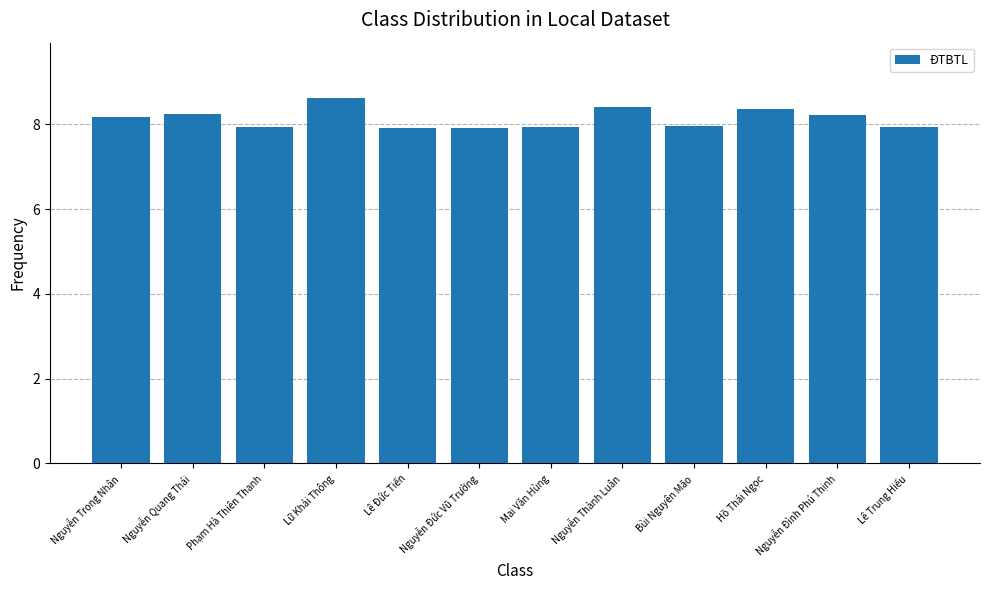

Which category has the highest value across all series?

Lữ Khải Thông